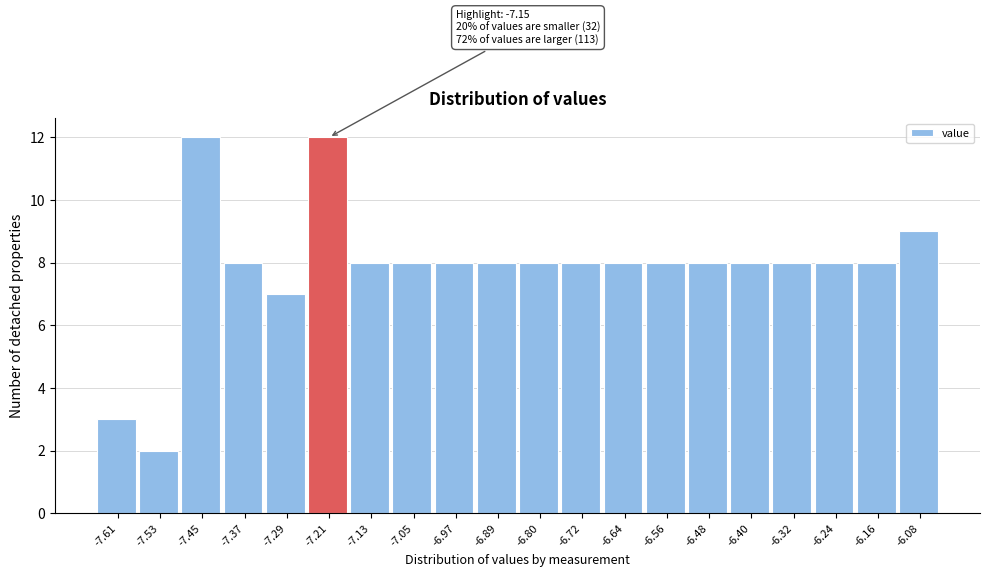

Reading left to right, extract all data points from this chart.

3	2	12	8	7	12	8	8	8	8	8	8	8	8	8	8	8	8	8	9